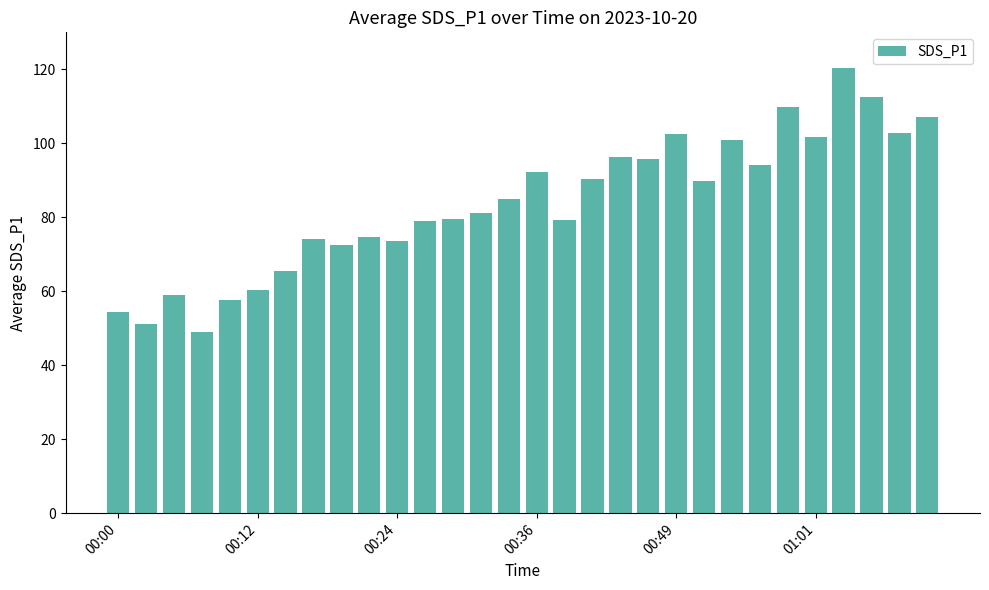

What is the smallest value displayed?

49.0